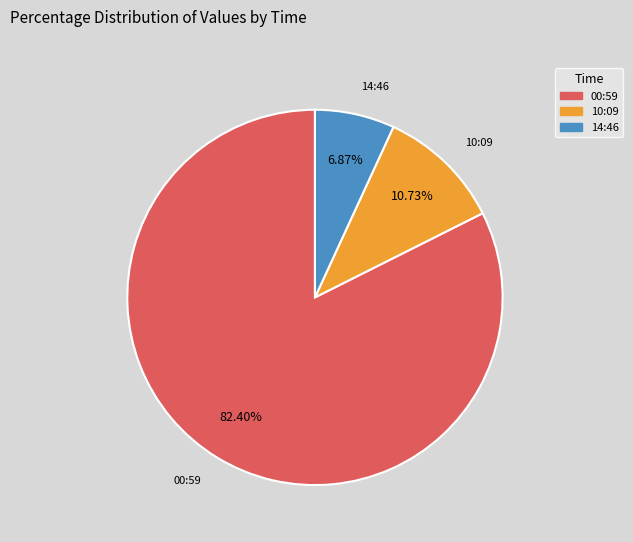

Rank the categories by value from lowest to highest.

14:46, 10:09, 00:59